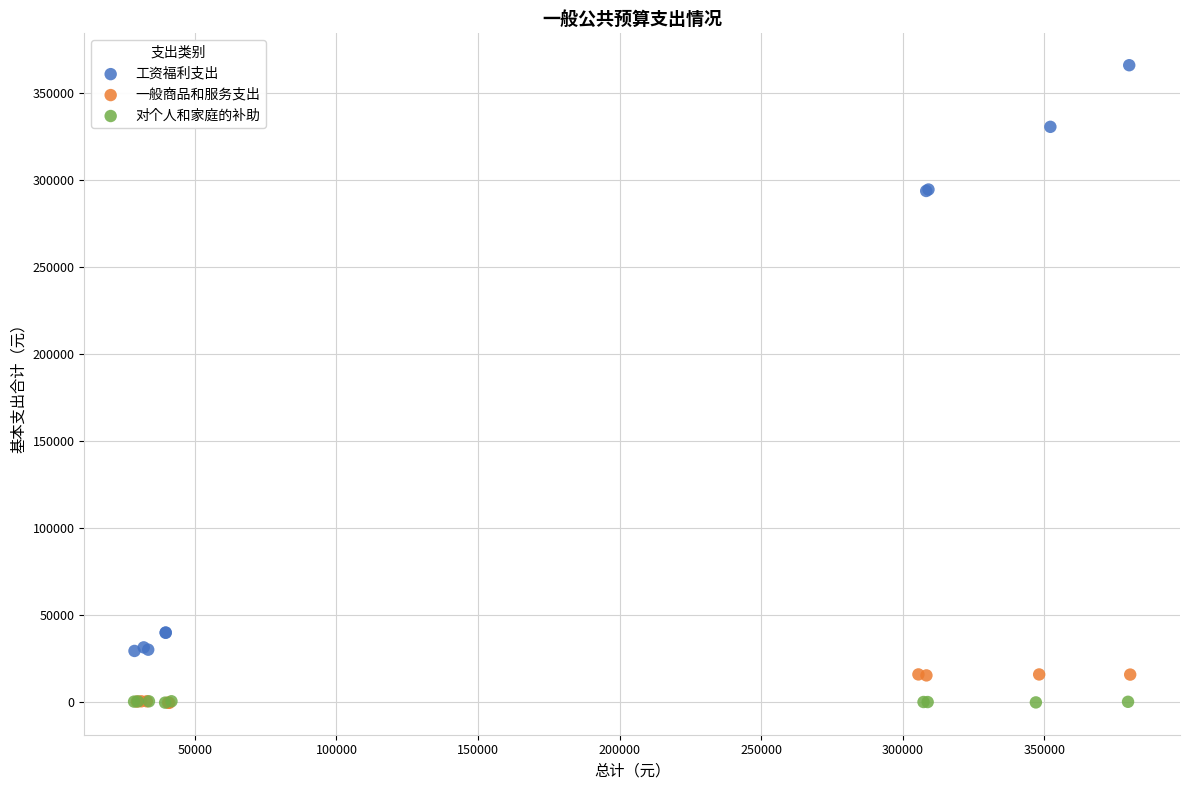

Which series contains the highest Y value?

工资福利支出